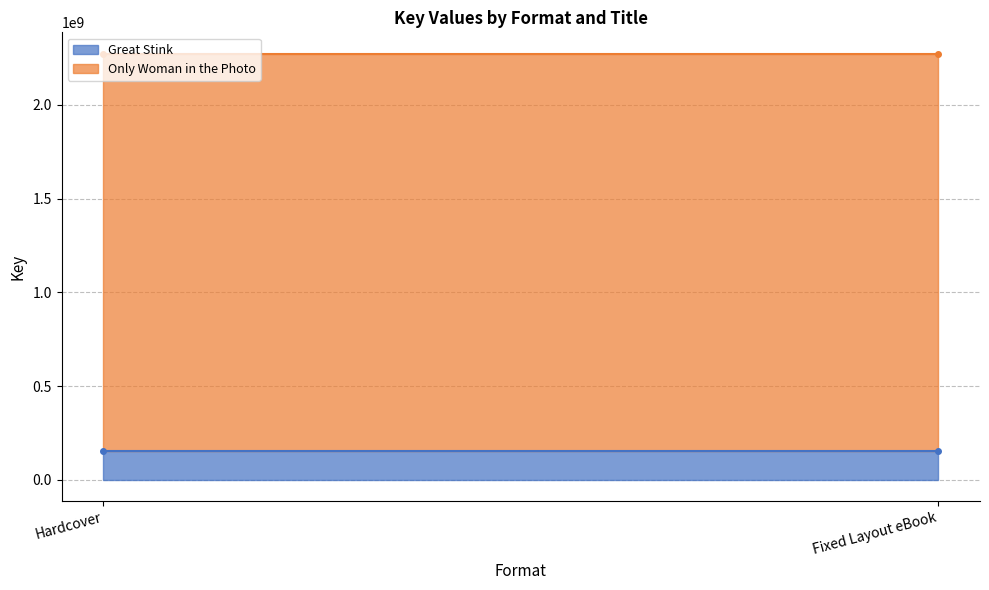

How many distinct data groups are displayed?

2